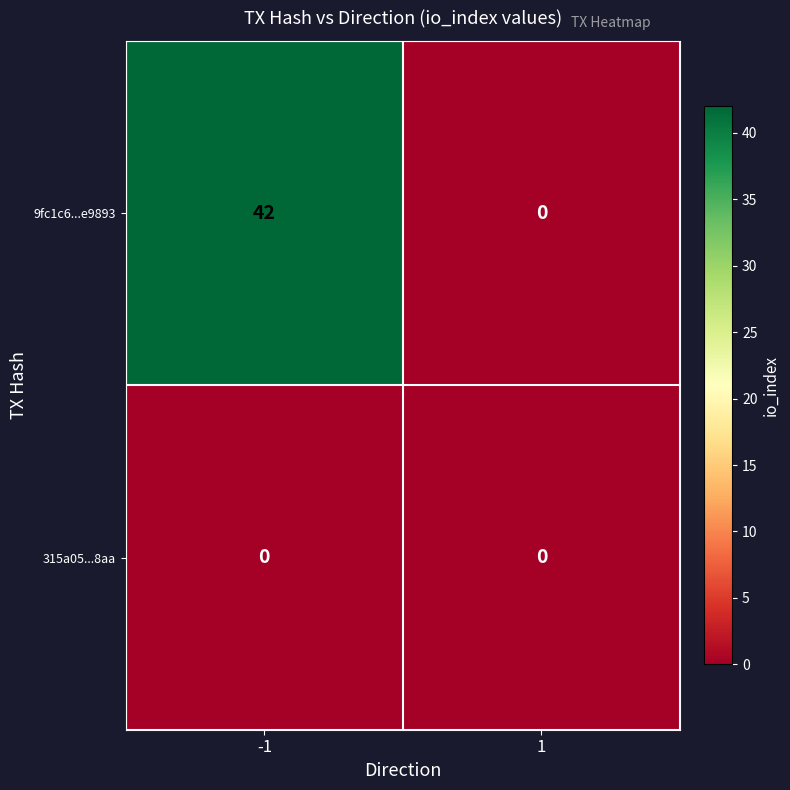

Reading left to right, what are all the values shown in this chart?

9fc1c6...e9893: 42	0
315a05...8aa: 0	0